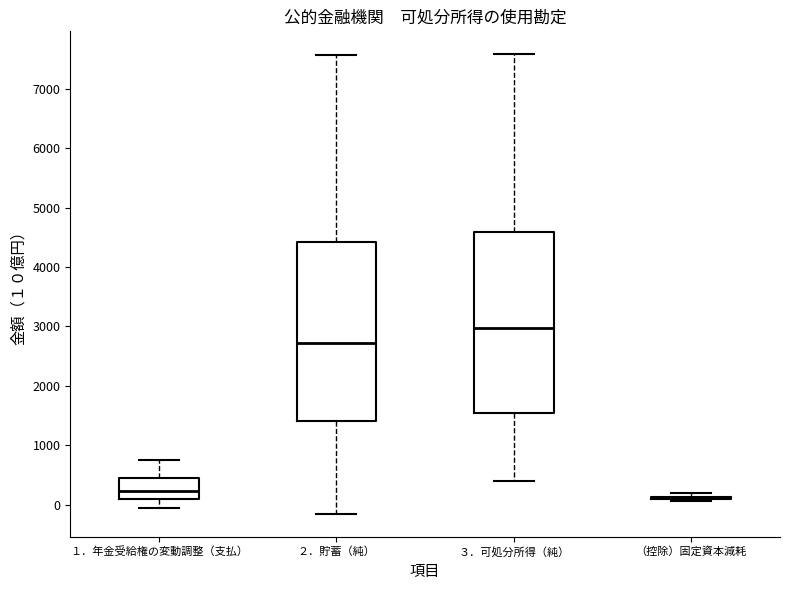

Reading left to right, transcribe this box plot: for each box, give where its median line is, the range the box spans, and where its two whiskers end, as read against the y-axis. The values are not printed on the chart, so give them approximately, as read against the axis.

１．年金受給権の変動調整（支払）: median 200, box 100 to 500, whiskers -100 to 700
２．貯蓄（純）: median 2700, box 1400 to 4400, whiskers -200 to 7600
３．可処分所得（純）: median 3000, box 1500 to 4600, whiskers 400 to 7600
（控除）固定資本減耗: box collapsed to a line at 100, whiskers 100 to 200